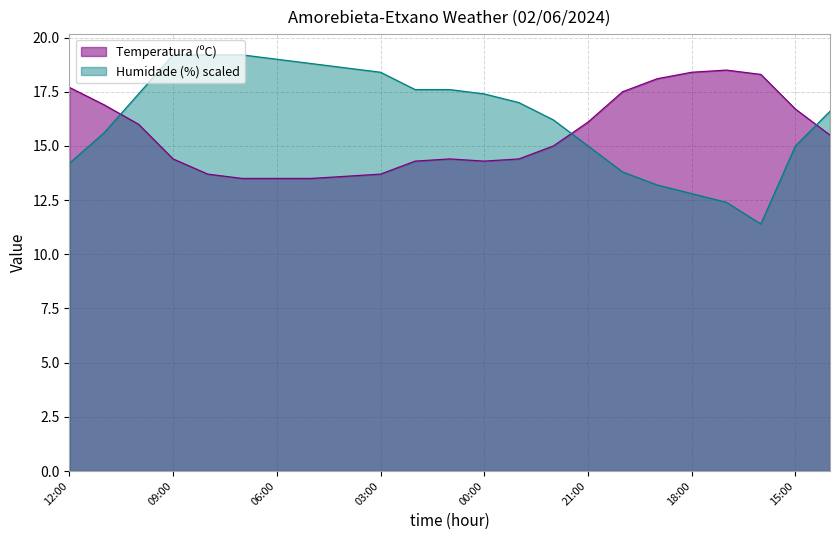

Rank the categories by Humidade (%) value from highest to lowest.

09:00, 08:00, 07:00, 06:00, 05:00, 04:00, 03:00, 02:00, 01:00, 10:00, 00:00, 23:00, 14:00, 22:00, 11:00, 21:00, 15:00, 12:00, 20:00, 19:00, 18:00, 17:00, 16:00